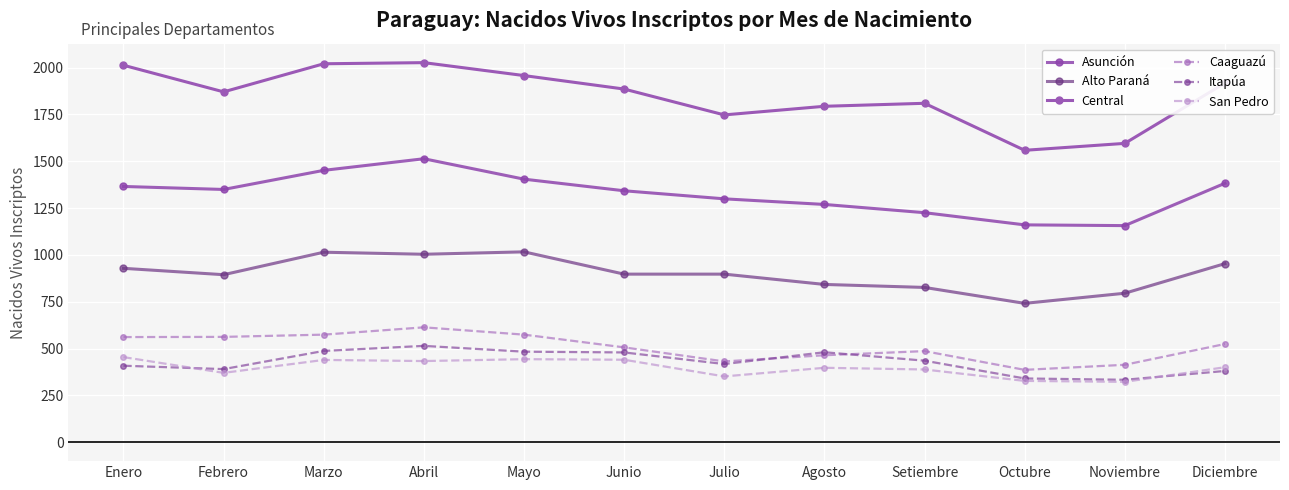

Rank the series by their maximum value, from highest to lowest.

Central, Asunción, Alto Paraná, Caaguazú, Itapúa, San Pedro